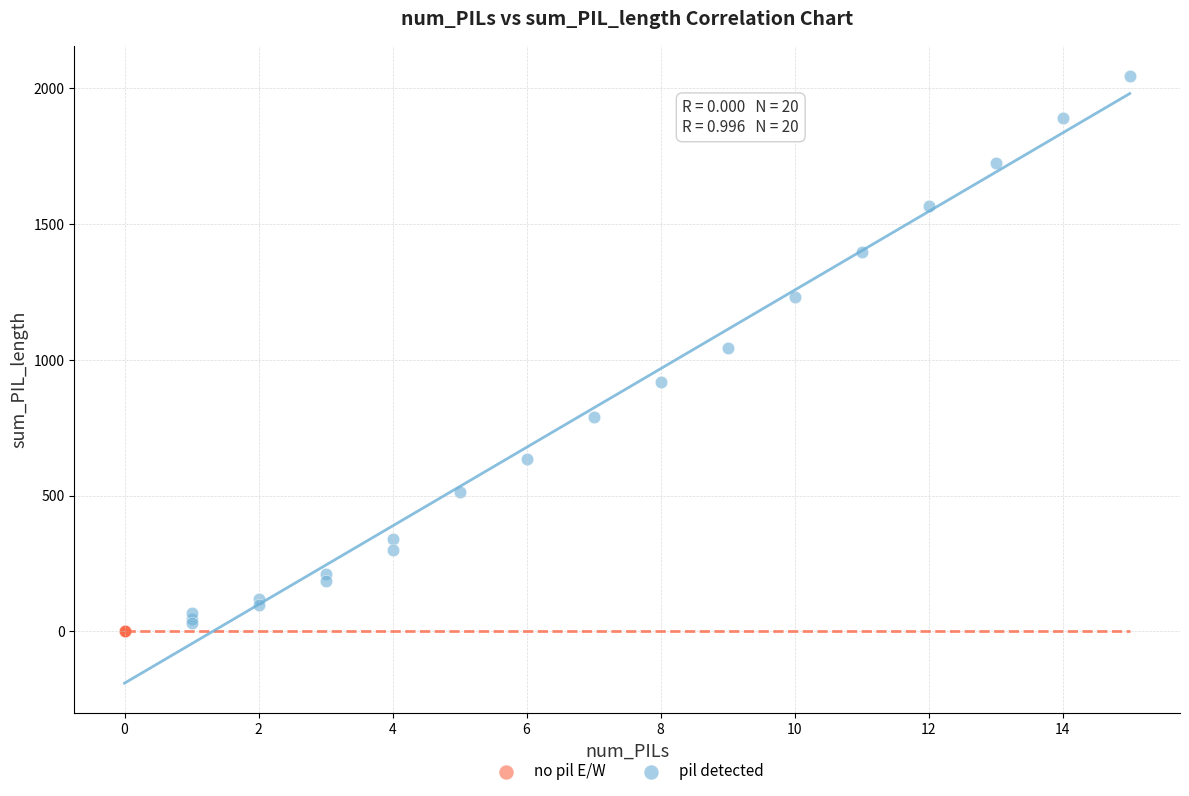

What are all the series names shown in the legend?

no pil E/W, pil detected